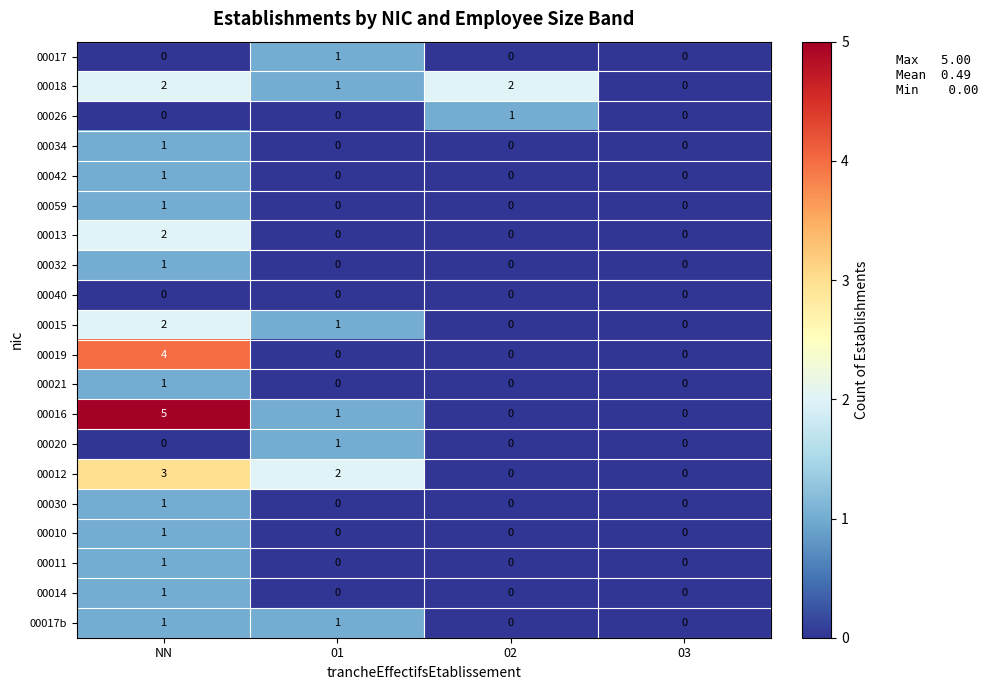

What is the maximum value shown in the chart?

5